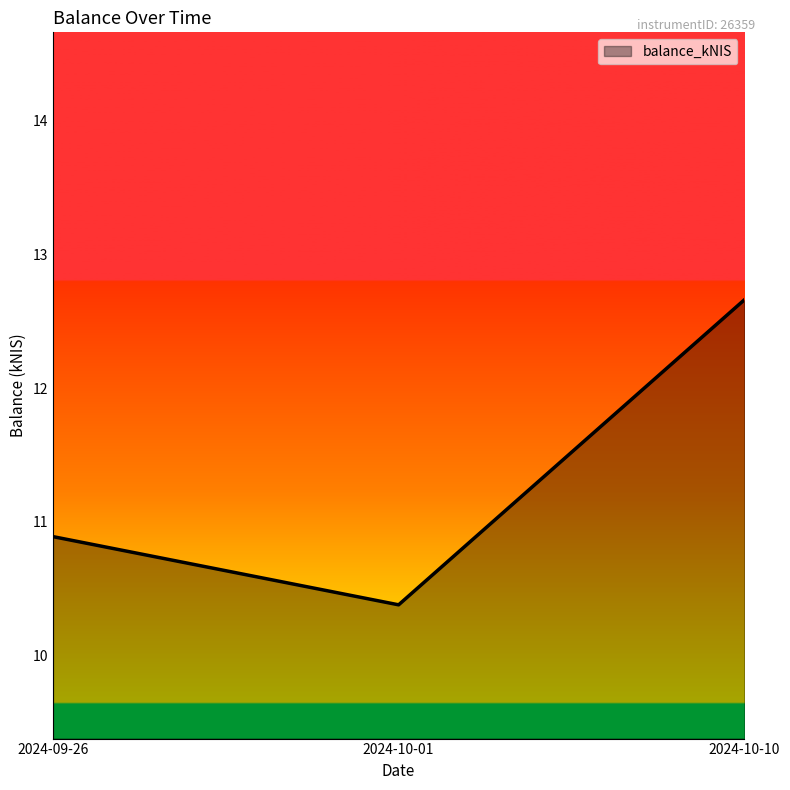

Where is the data nearest to the value 11?

2024-09-26